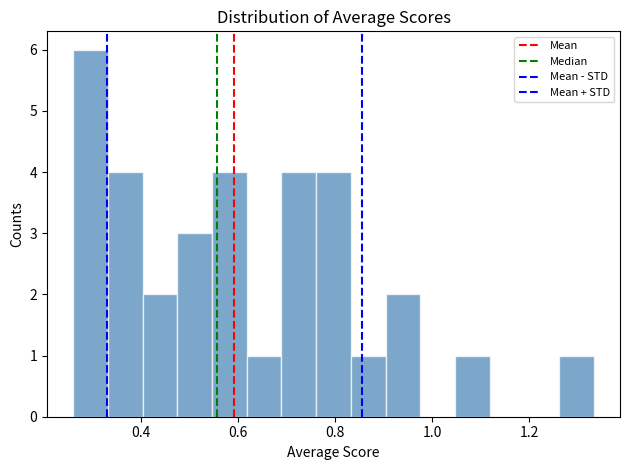

Read against the x-axis, roughly where is the centre of the tallest bar?

0.30